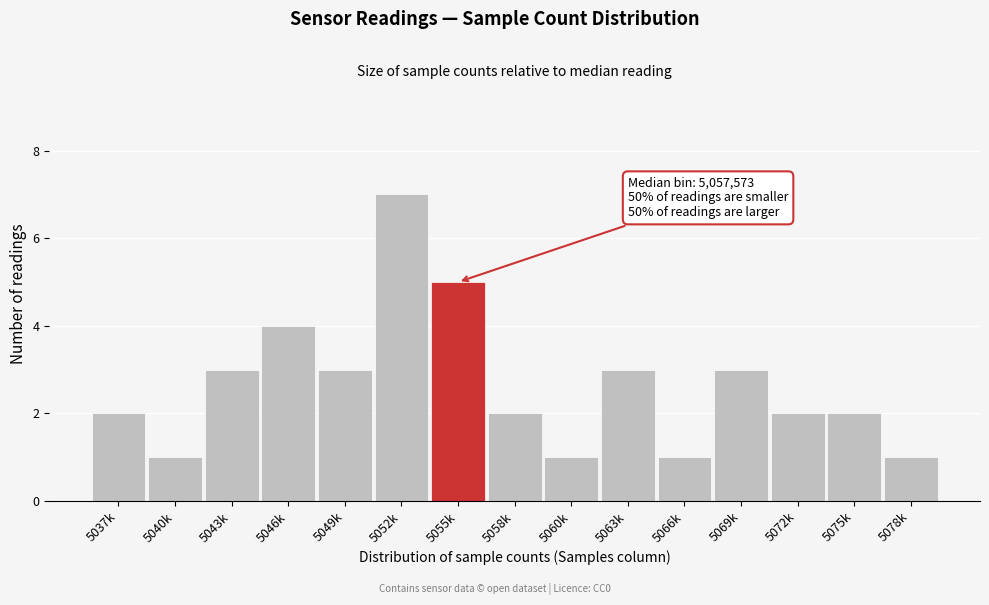

Reading left to right, list all the values displayed in this chart.

2	1	3	4	3	7	5	2	1	3	1	3	2	2	1